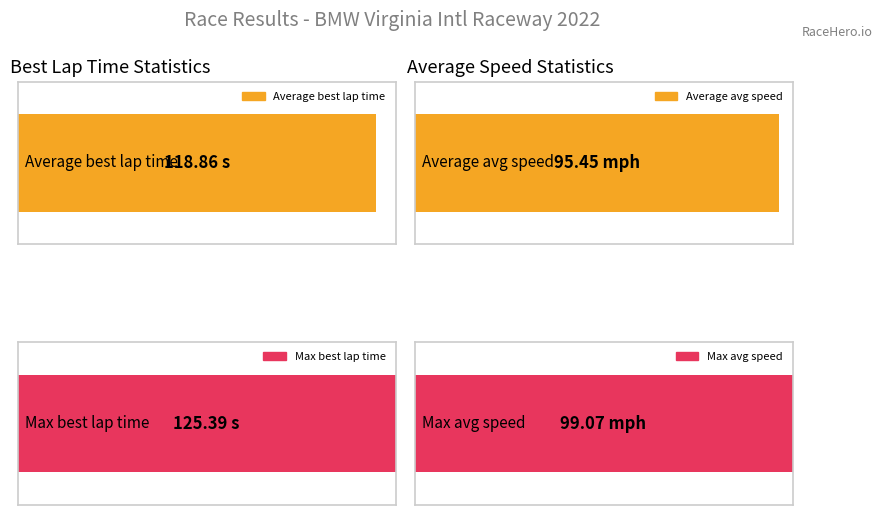

Are the bars horizontal?

Yes